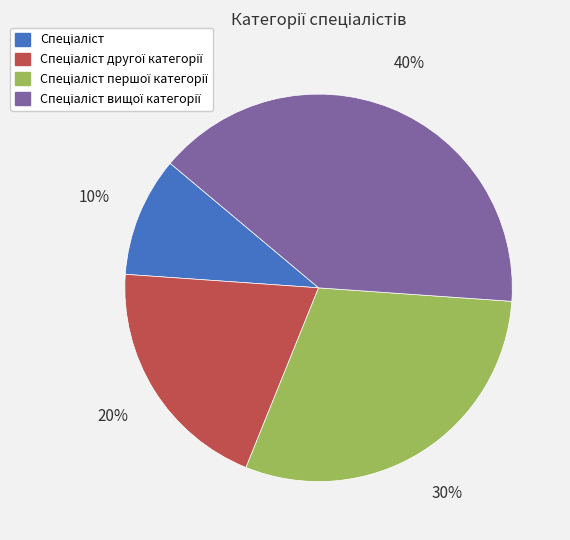

To the nearest percent, what is the average slice percentage?

25%